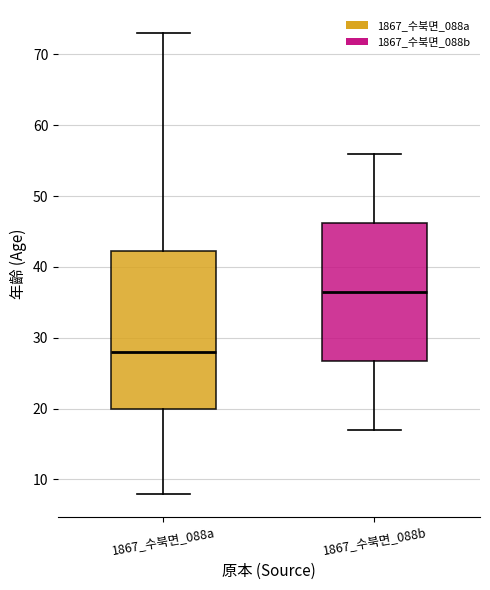

Which box is the tallest, from its lower edge to its upper edge?

1867_수북면_088a